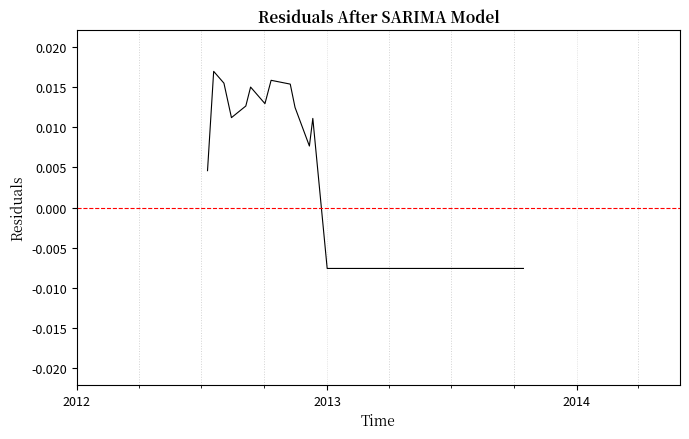

How many lines are shown in the chart?

1